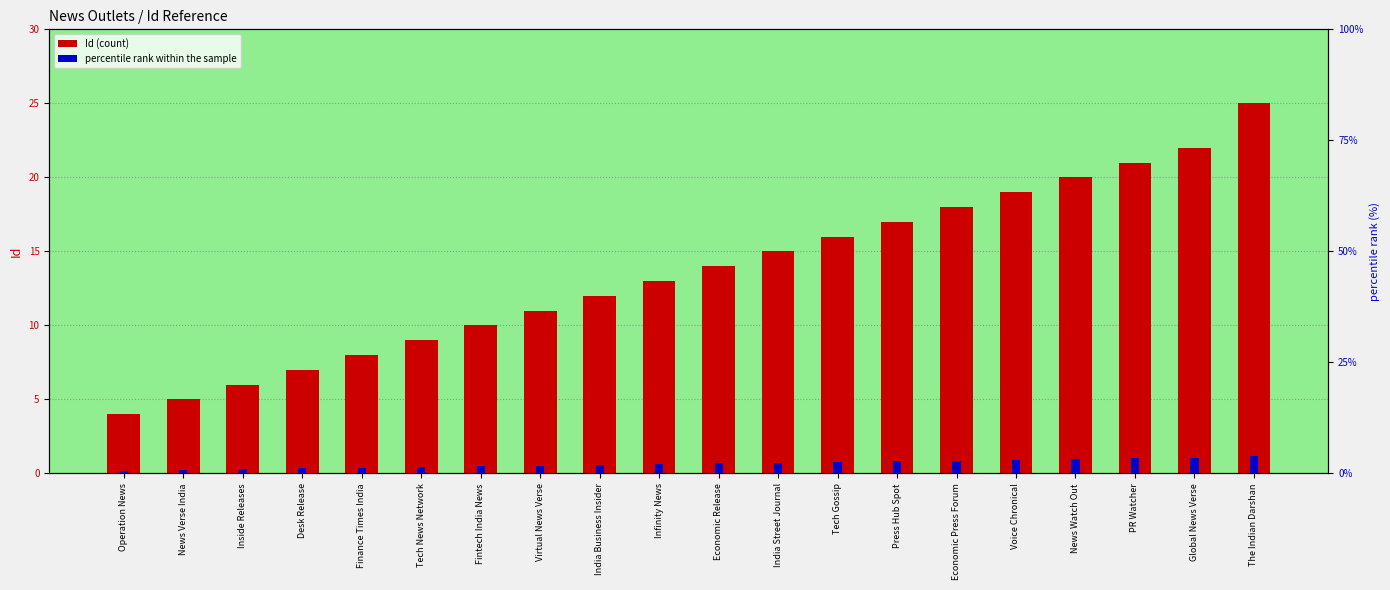

How many distinct data groups are displayed?

2